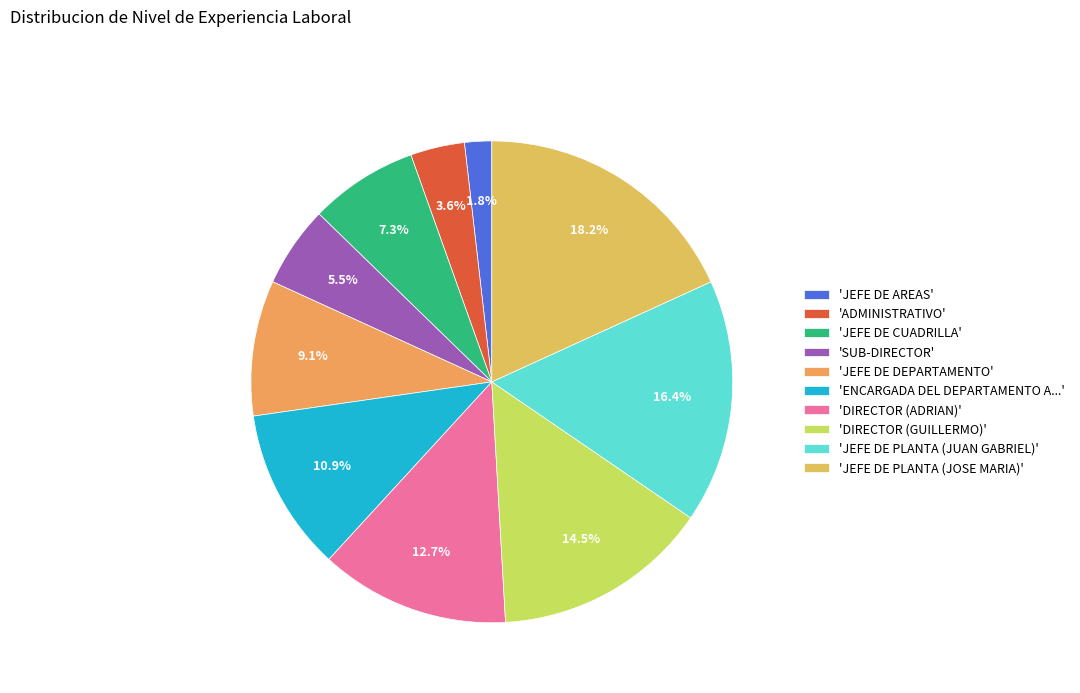

How many segments does this pie chart have?

10